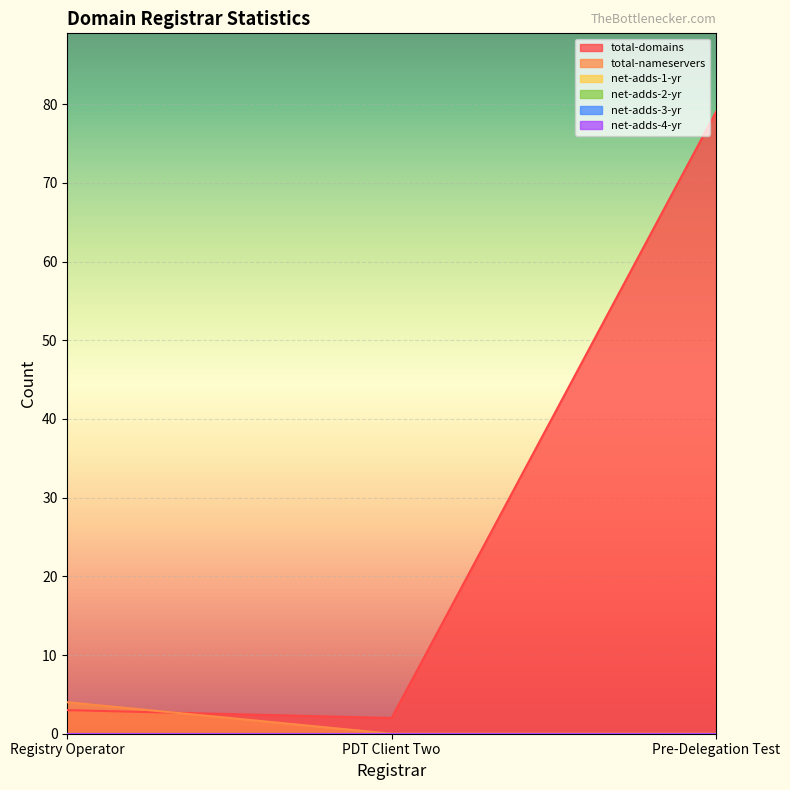

Reading left to right, what are all the values shown in this chart?

total-domains: 3	2	79
total-nameservers: 4	0	0
net-adds-1-yr: 0	0	0
net-adds-2-yr: 0	0	0
net-adds-3-yr: 0	0	0
net-adds-4-yr: 0	0	0